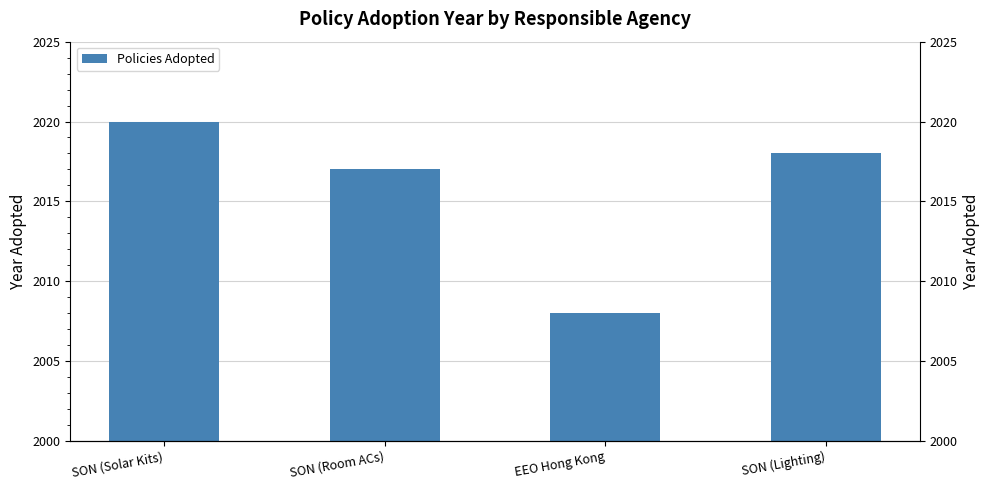

Count the number of data series in this chart.

1